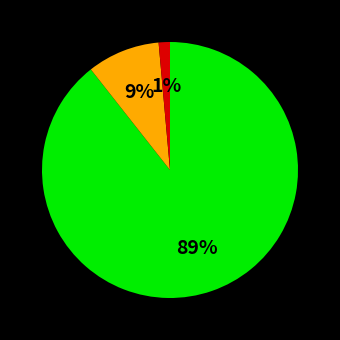

To the nearest percent, what is the average slice percentage?

33%